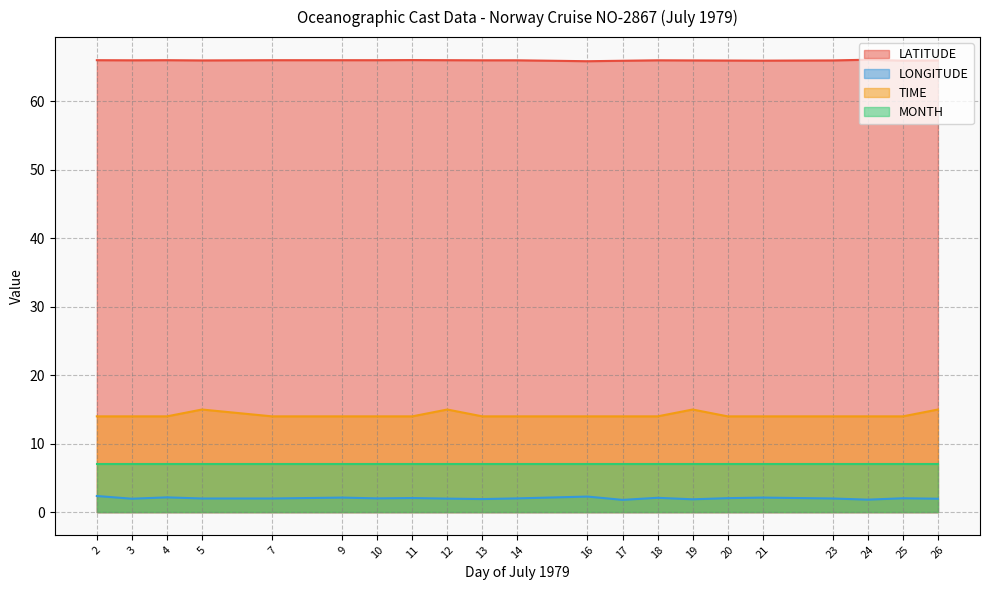

Where is LATITUDE nearest to the value 65?

16